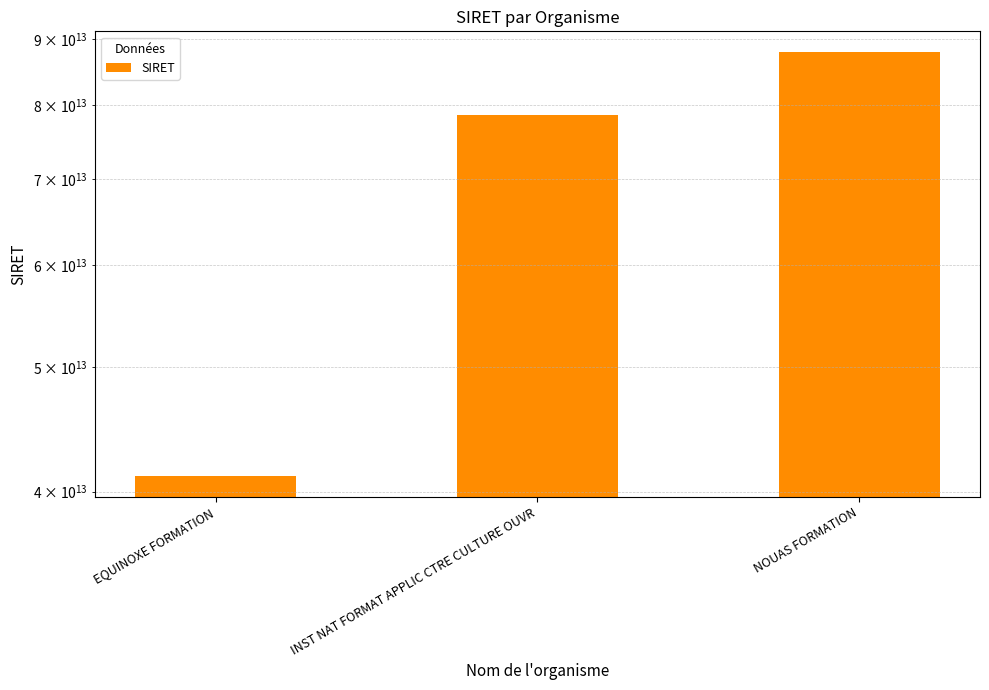

Reading left to right, extract all data points from this chart.

41159185200073	78574029100394	87895457700010